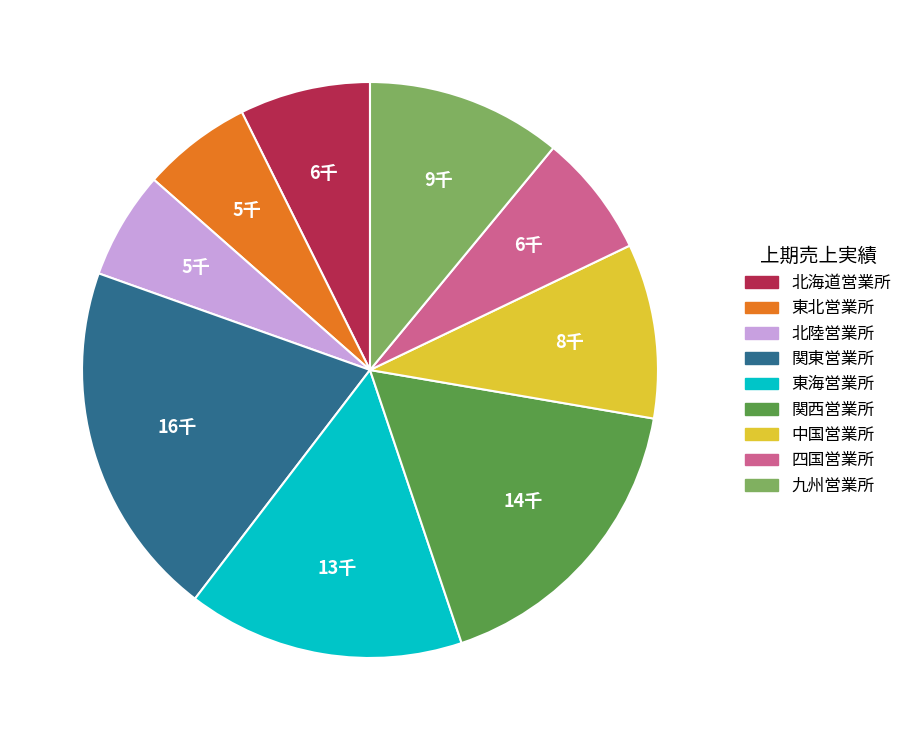

What is the ratio of the value at 中国営業所 to the value at 関東営業所?

0.5